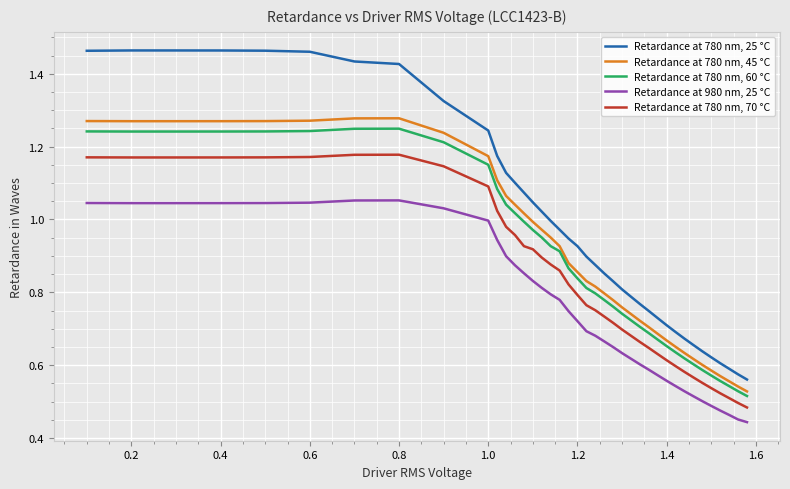

Rank the series by their maximum value, from highest to lowest.

Retardance at 780 nm, 25 °C, Retardance at 780 nm, 45 °C, Retardance at 780 nm, 60 °C, Retardance at 780 nm, 70 °C, Retardance at 980 nm, 25 °C